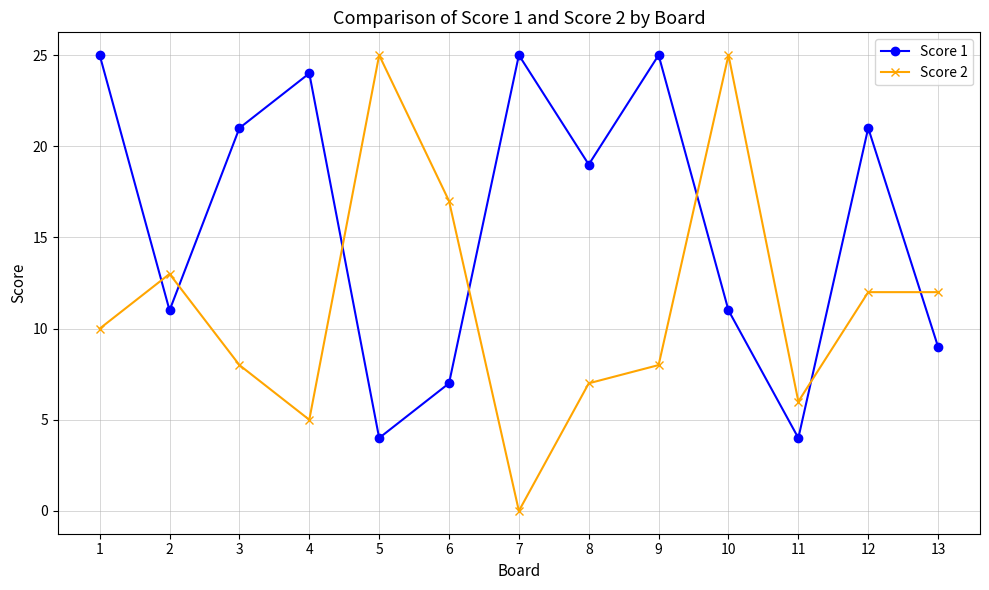

What is the approximate value of Score 1 at 10, to the nearest 5?

10